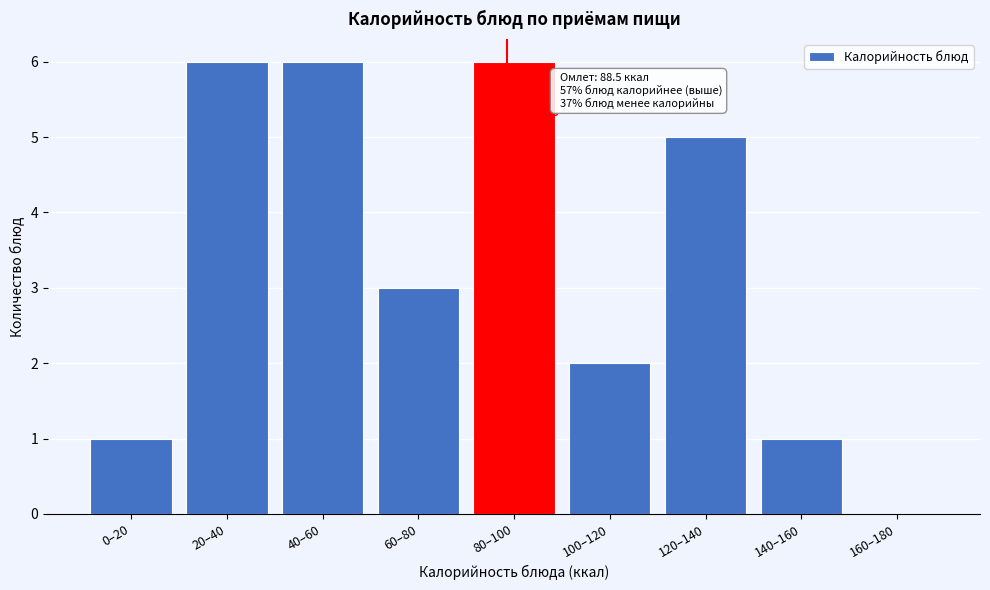

Reading left to right, transcribe all the data shown in this chart.

0–20=1	20–40=6	40–60=6	60–80=3	80–100=6	100–120=2	120–140=5	140–160=1	160–180=0